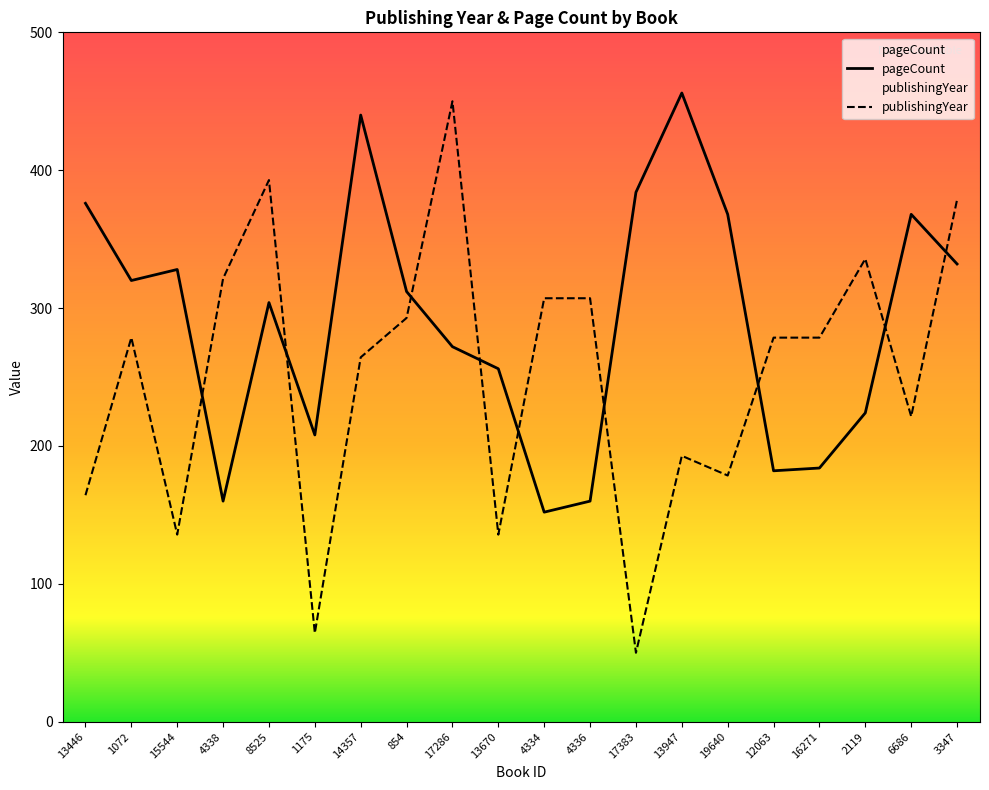

Is this an area chart (filled region under the line)?

No